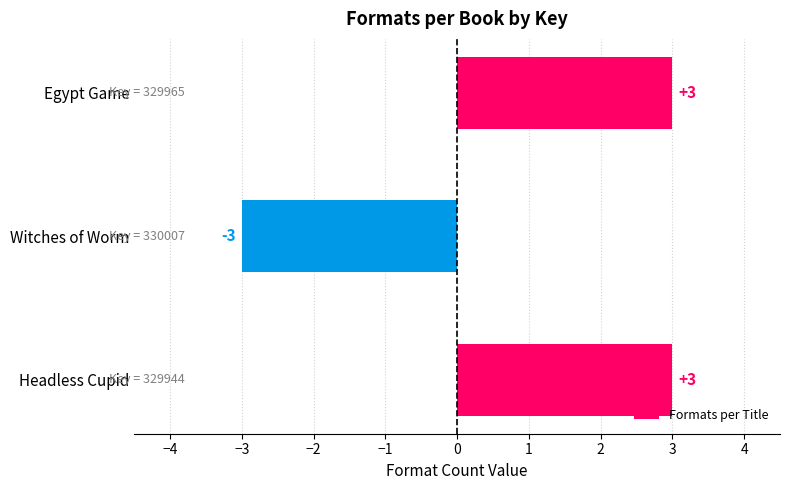

What is the difference between the second highest and minimum values?

6